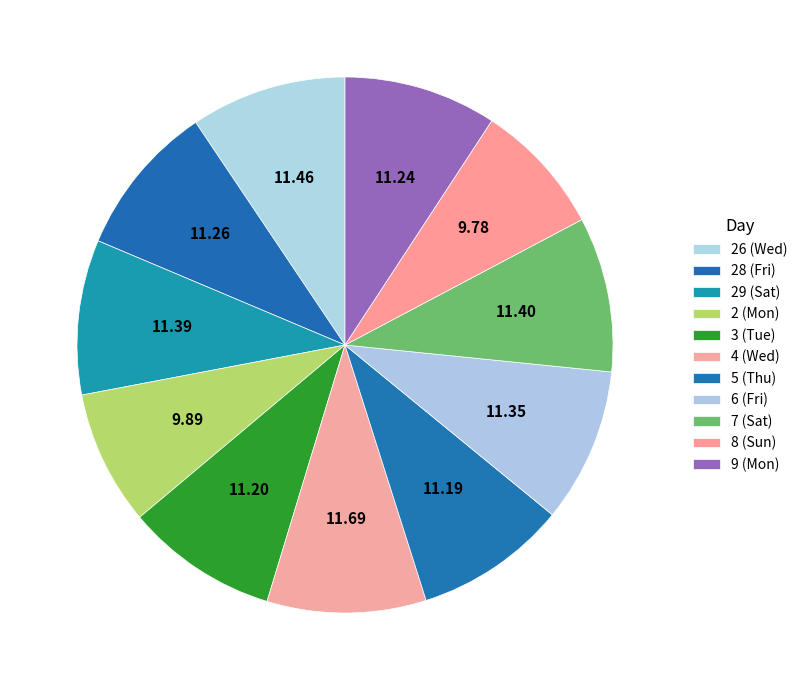

How much of the chart is everything except 7 (Sat)?

90.6%